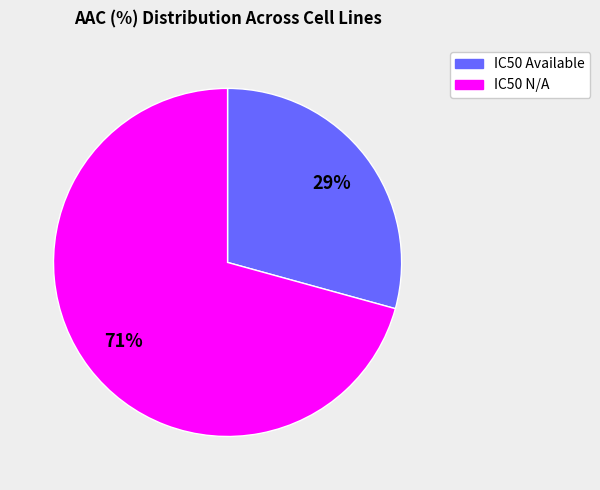

Does any single category account for the majority?

Yes